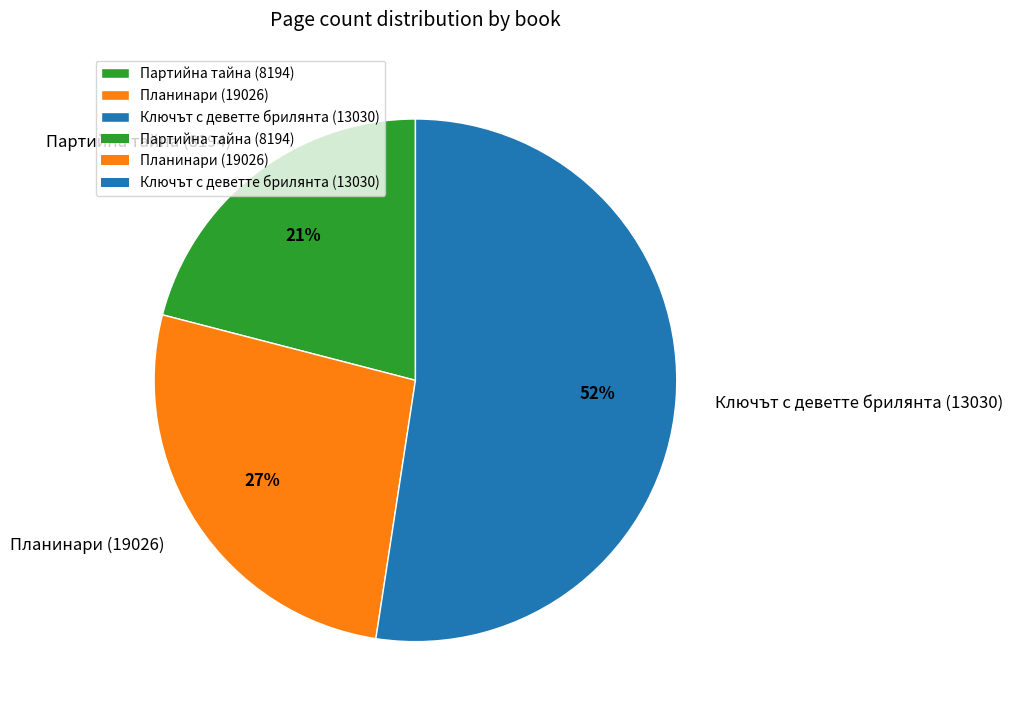

Rank the categories by value from lowest to highest.

Партийна тайна (8194), Планинари (19026), Ключът с деветте брилянта (13030)